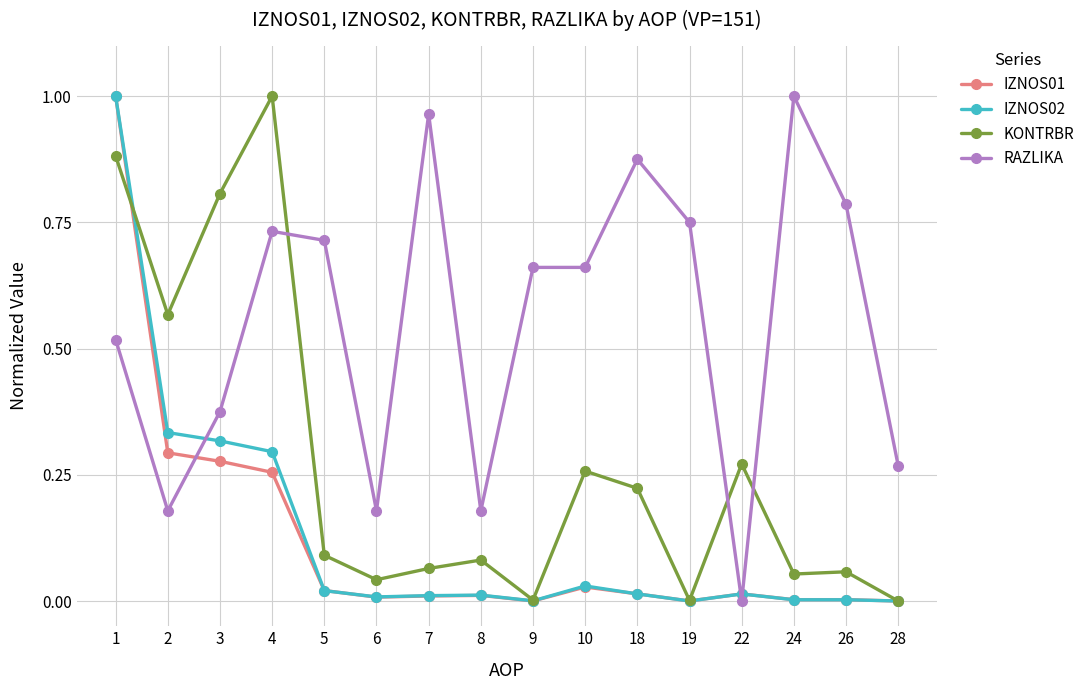

True or false: IZNOS01 has a value of 0.3 at 28.

False